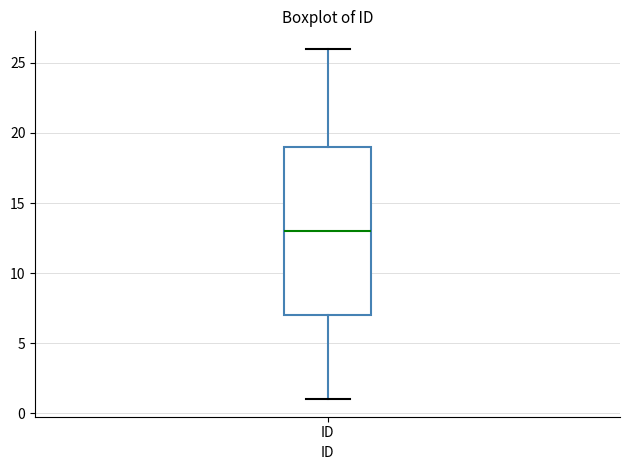

Where does the median line of the box for ID sit on the y-axis? The values are not printed on the chart, so give them approximately, as read against the axis.

13